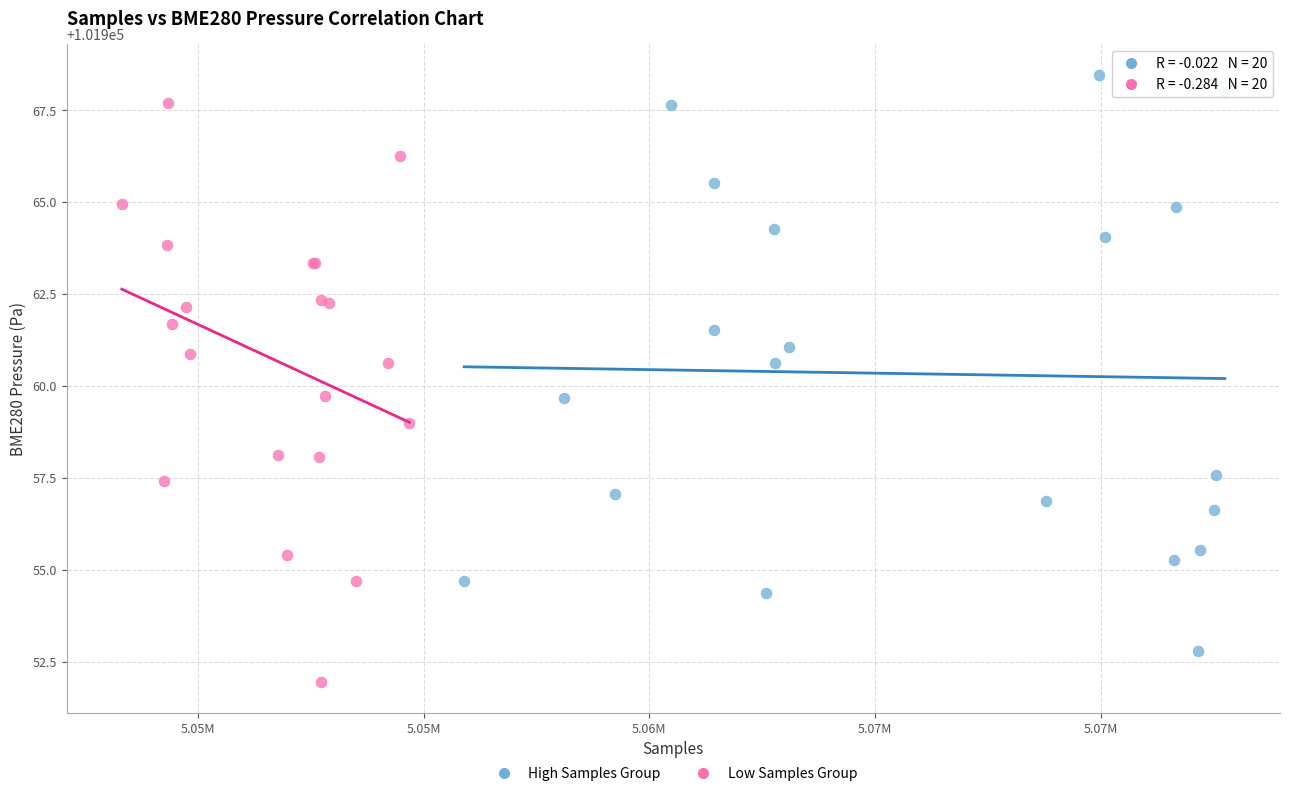

Which series contains the highest Y value?

High Samples Group